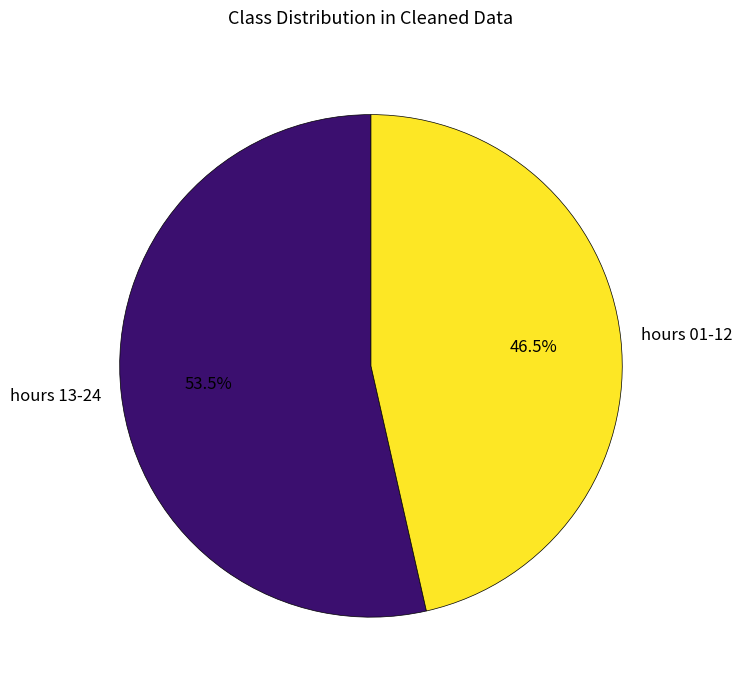

Rank the categories by value from highest to lowest.

hours 13-24, hours 01-12